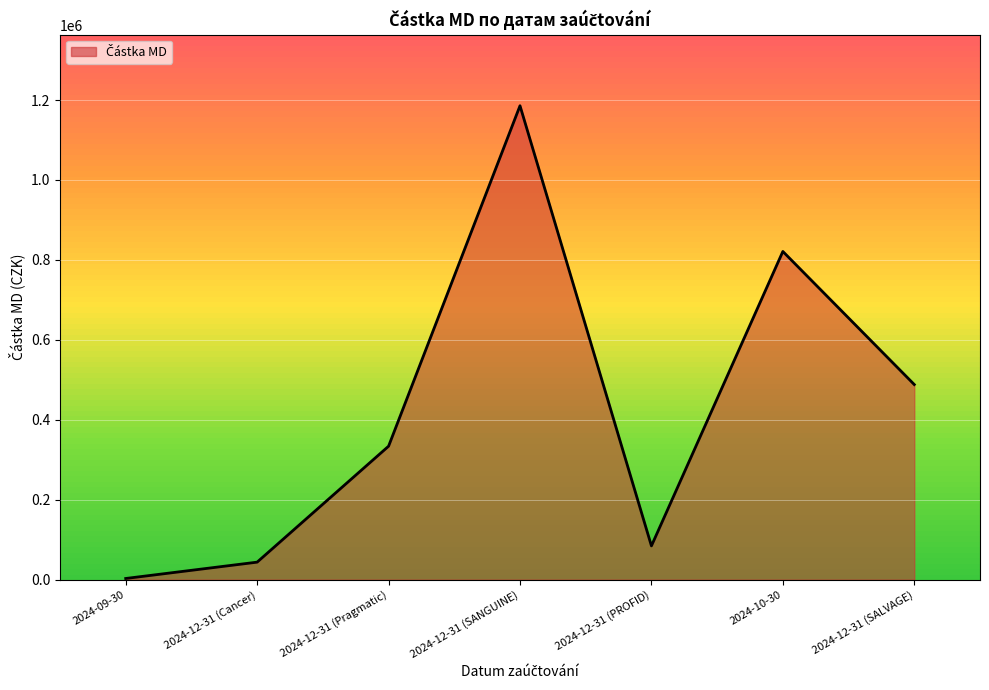

Where is the data nearest to the value 594284?

2024-12-31 (SALVAGE)